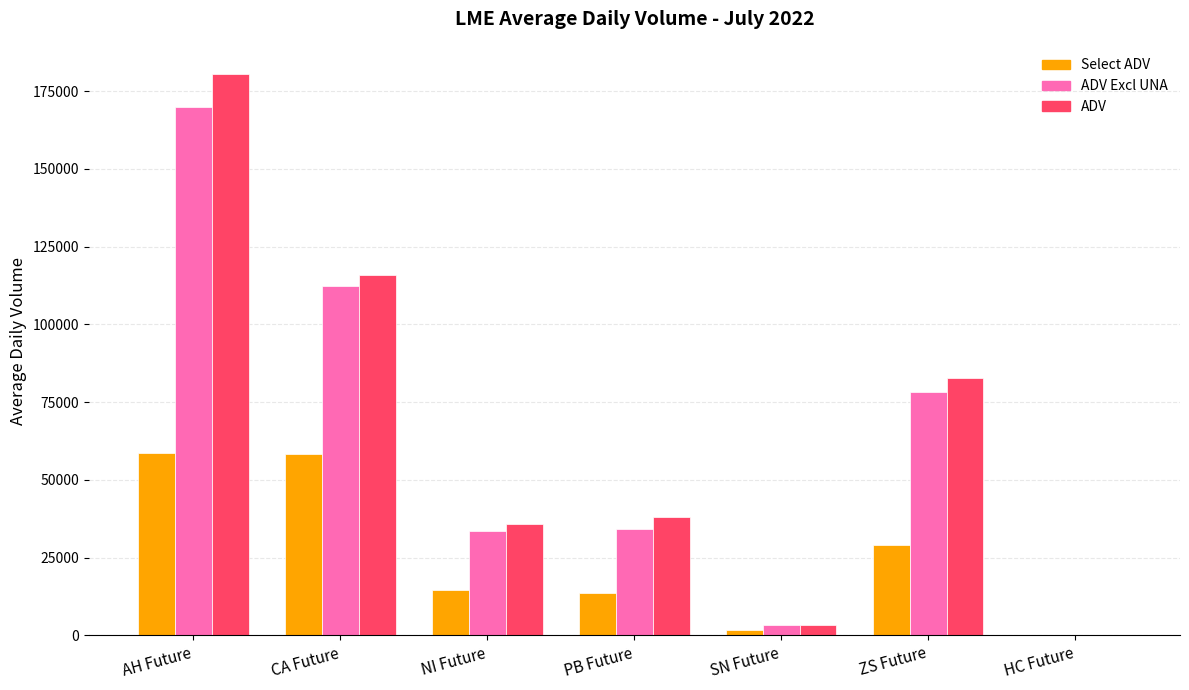

Where is ADV Excl UNA nearest to the value 84995?

ZS Future